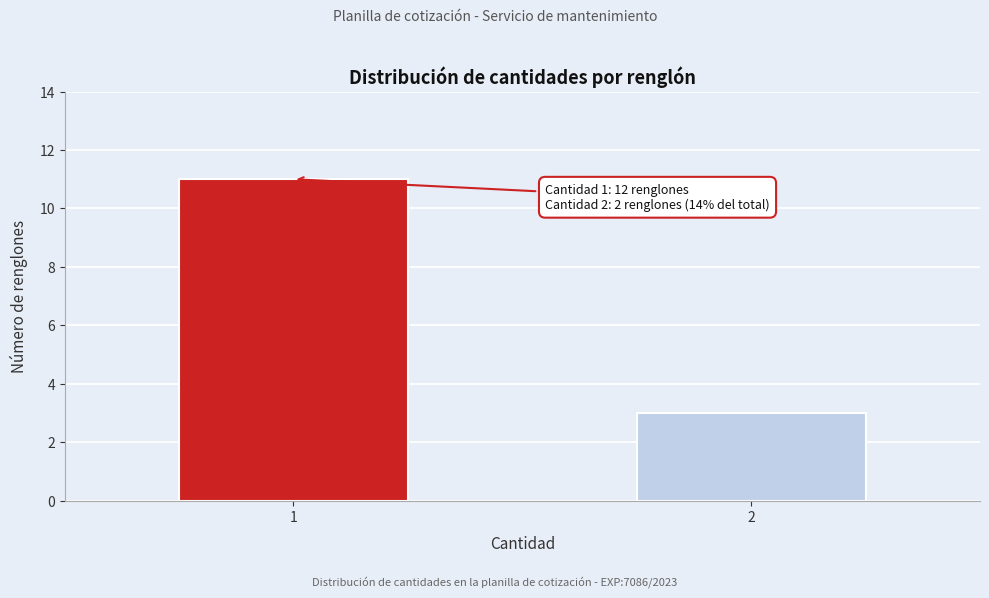

Reading left to right, what are all the values shown in this chart?

11	3